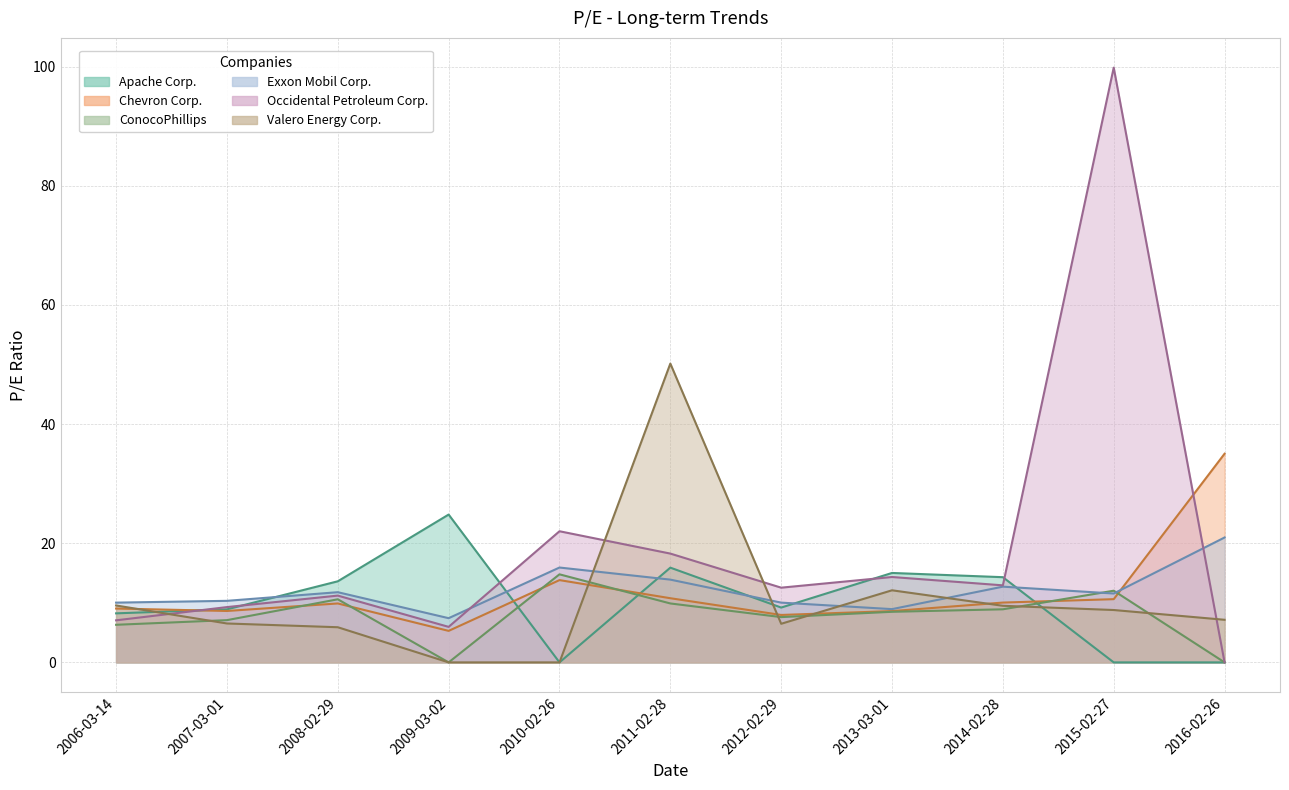

Which series has the widest spread of values?

Occidental Petroleum Corp.